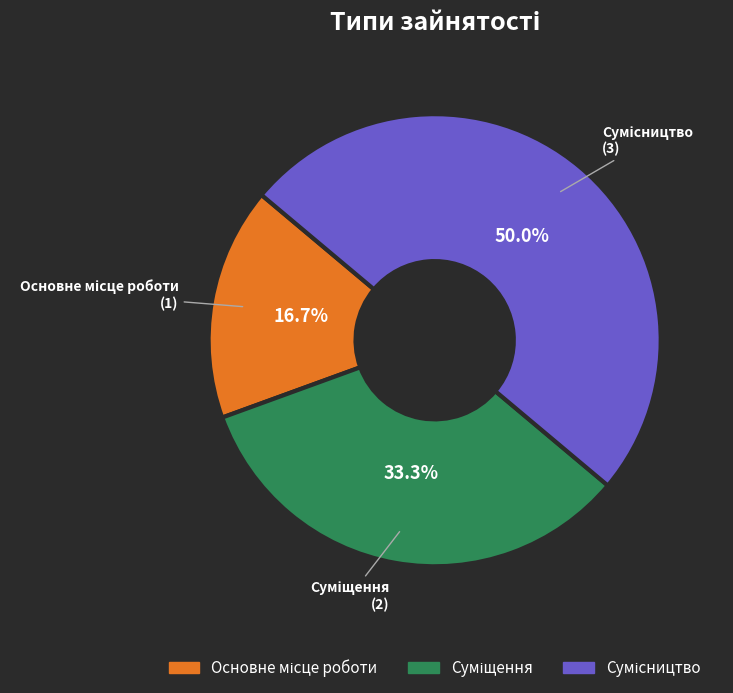

Is there any slice that represents more than half of the pie?

No